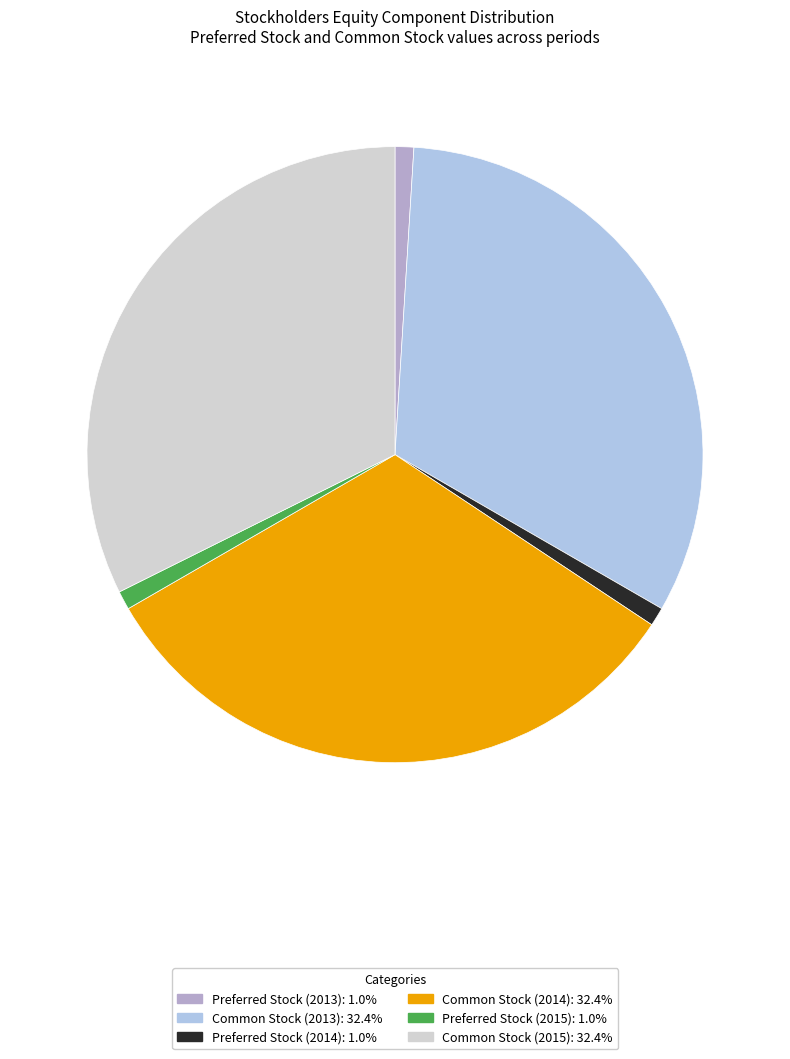

Is the sum of Common Stock (2013) and Common Stock (2015) greater than half?

Yes